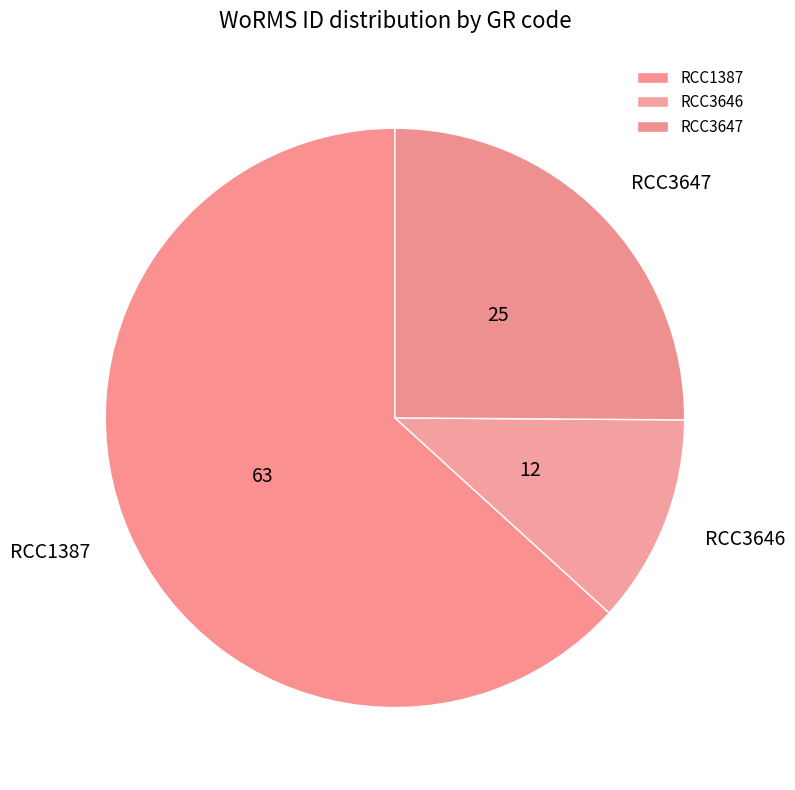

The RCC3646 slice represents 12% of the pie. True or false?

True